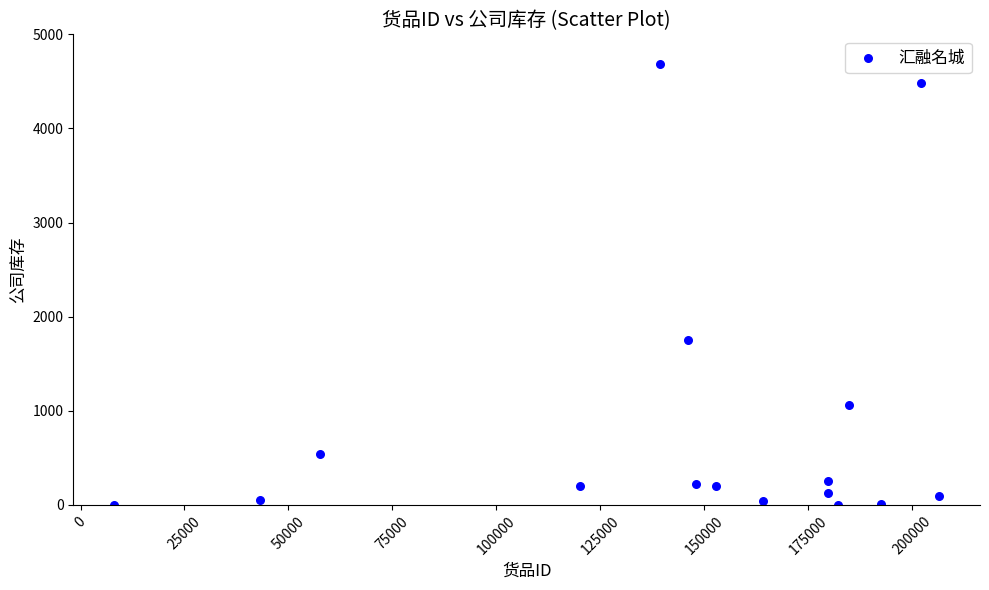

What Y value in the scatter plot is closest to 2343?

1753